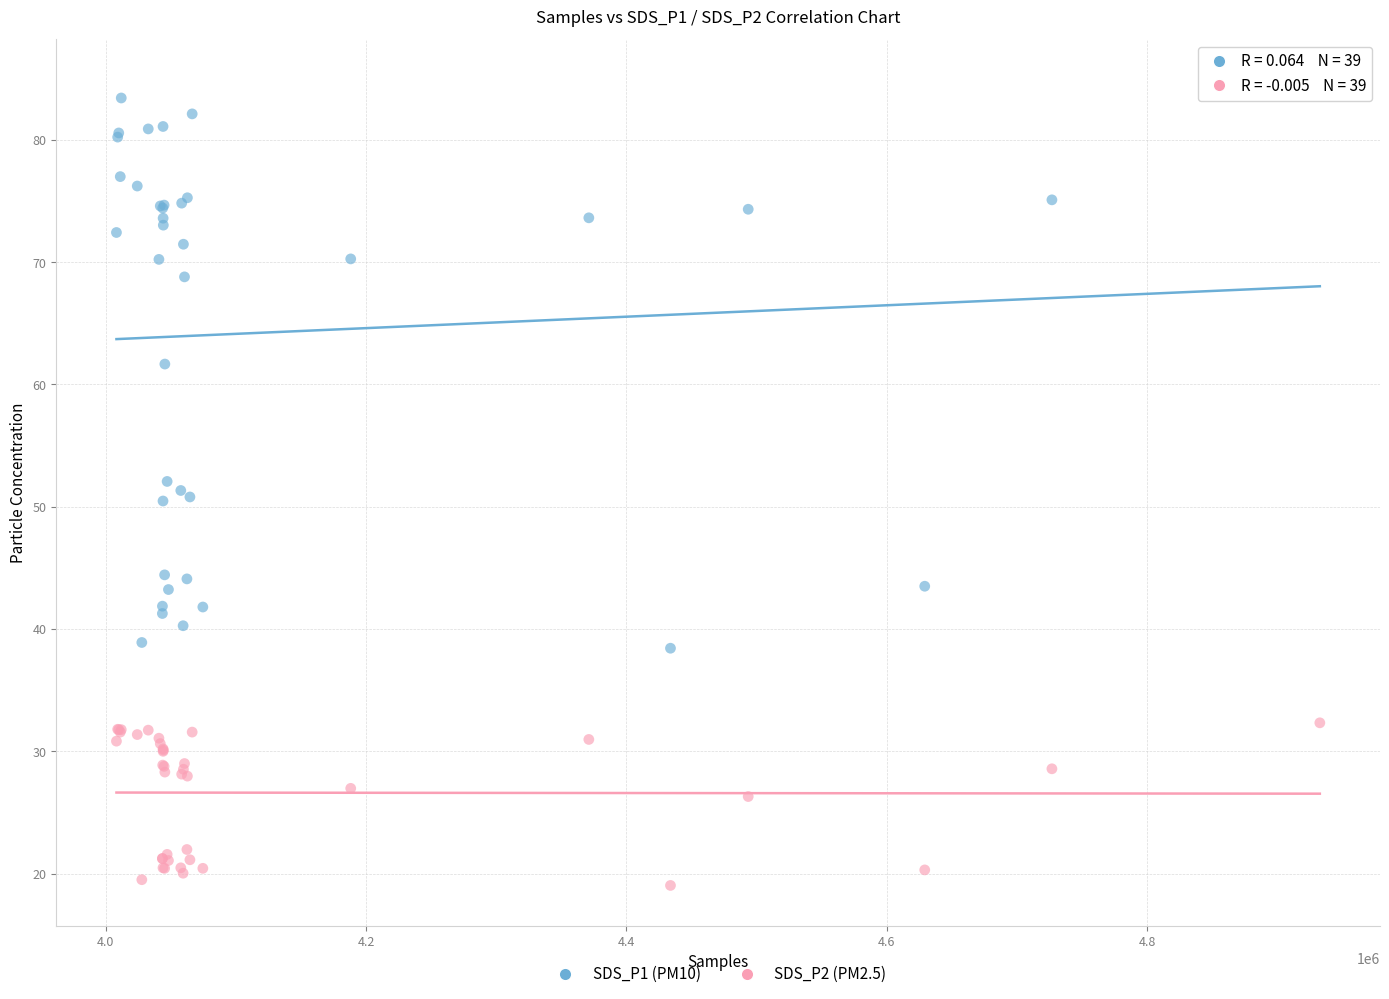

Which series contains the lowest Y value?

SDS_P2 (PM2.5)